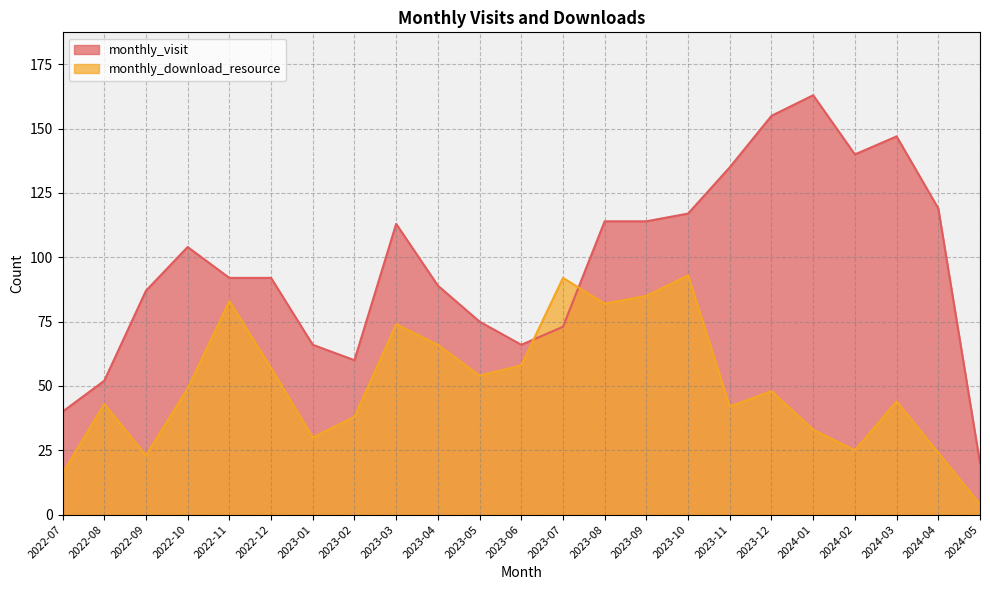

Does the chart display data point markers on the line(s)?

No